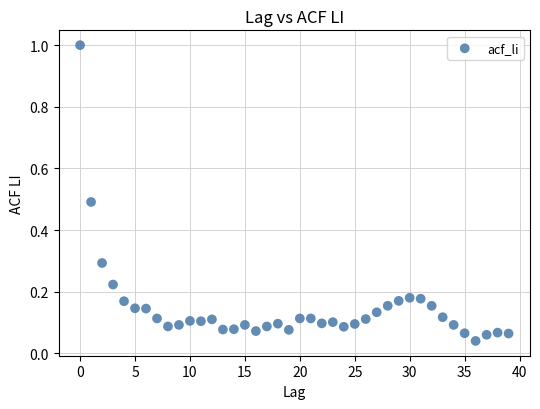

What is the range of Y values (max minus min)?

1.0